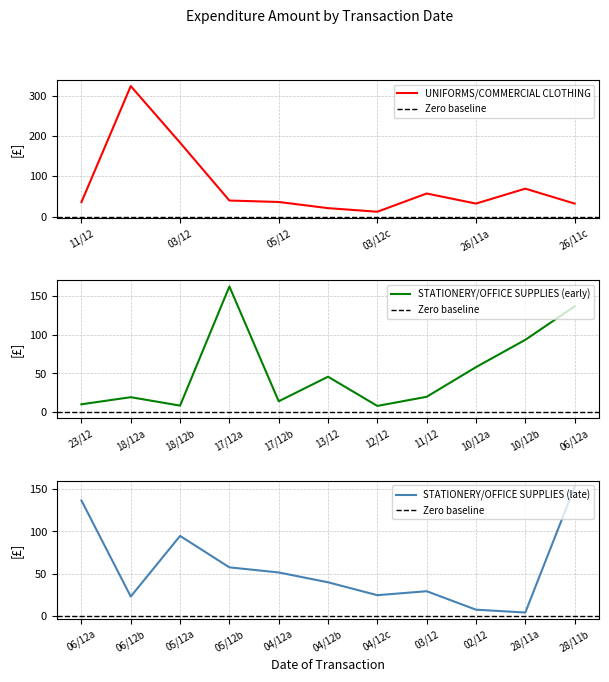

The UNIFORMS/COMMERCIAL CLOTHING series shows 32.2 at 26/11c. True or false?

True